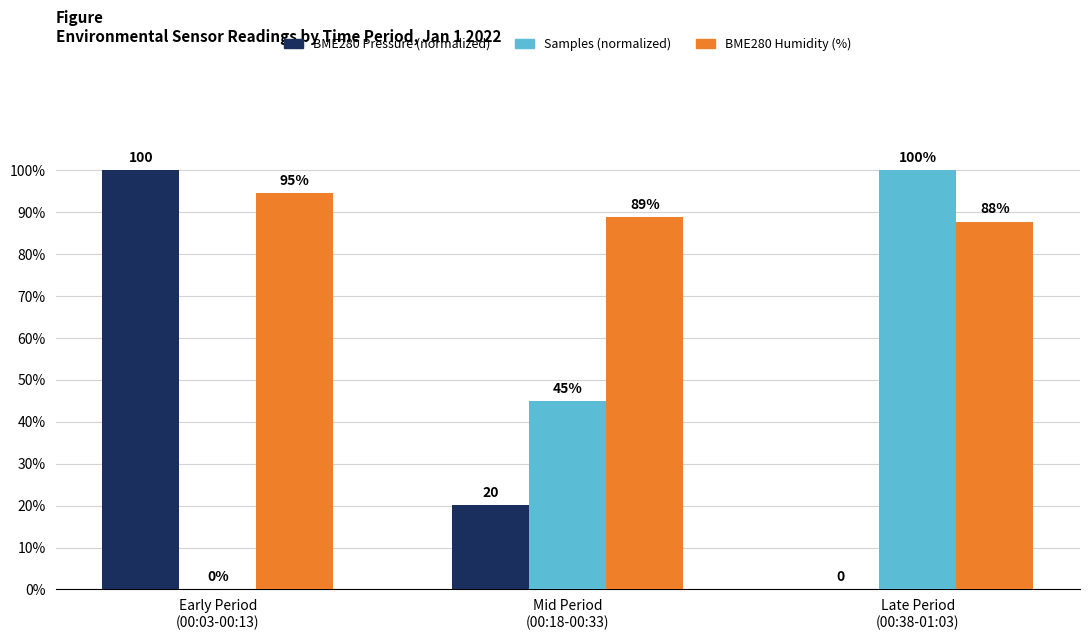

Which series has the largest total across all categories?

BME280 Humidity (%)